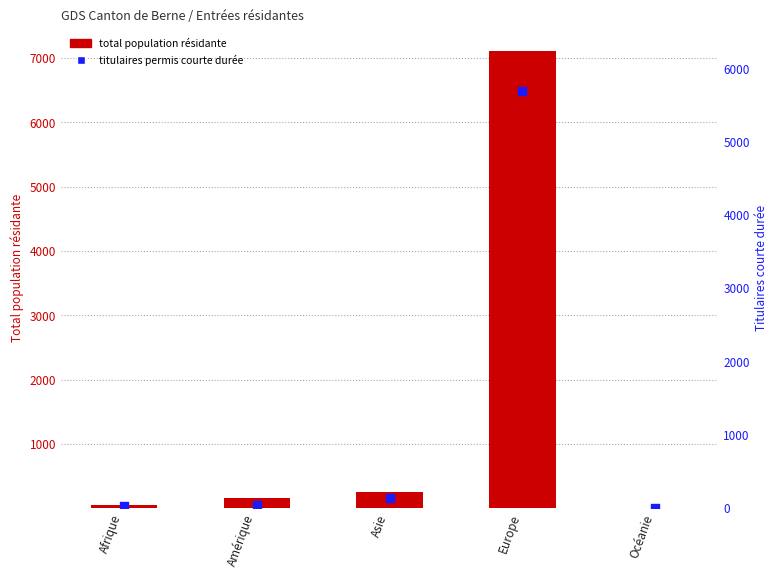

Which series contains the highest Y value?

Total population